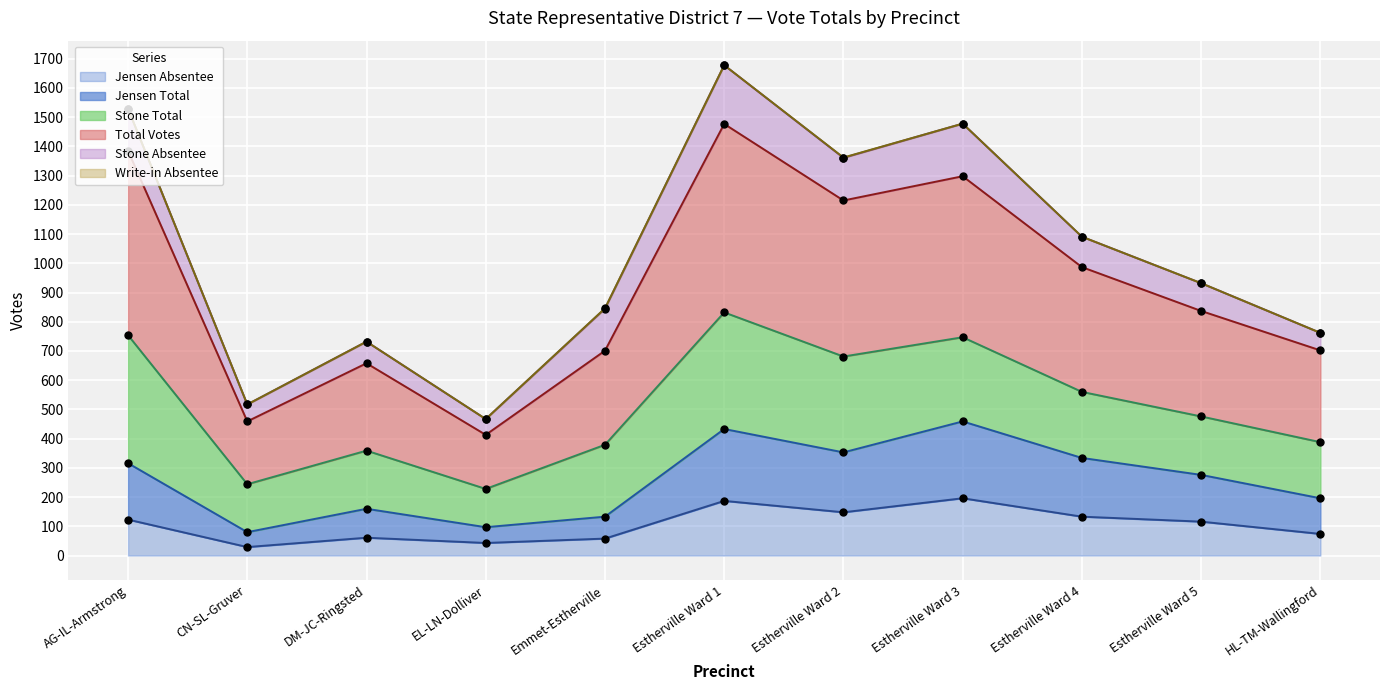

Between Estherville Ward 3 and EL-LN-Dolliver, which is larger?

Estherville Ward 3